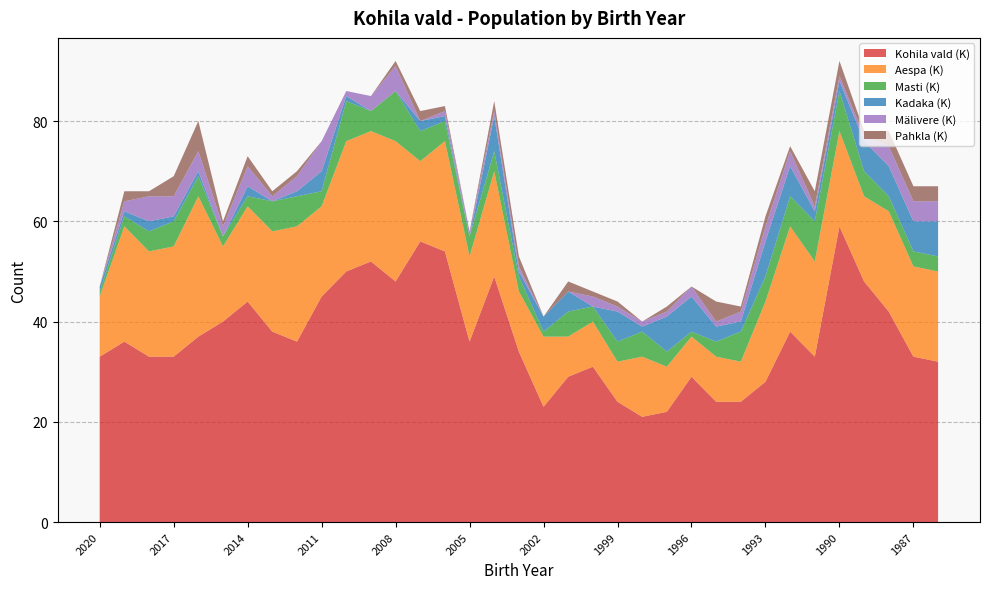

Reading left to right, extract all data points from this chart.

Kohila vald (K): 33	36	33	33	37	40	44	38	36	45	50	52	48	56	54	36	49	34	23	29	31	24	21	22	29	24	24	28	38	33	59	48	42	33	32
Aespa (K): 12	23	21	22	28	15	19	20	23	18	26	26	28	16	22	17	21	12	14	8	9	8	12	9	8	9	8	16	21	19	19	17	20	18	18
Masti (K): 1	2	4	5	4	2	2	6	6	3	8	4	10	6	4	4	4	3	1	5	3	4	5	3	1	3	6	5	6	8	8	5	3	3	3
Kadaka (K): 1	1	2	1	1	0	2	0	1	4	1	0	0	2	1	0	7	1	3	4	0	6	1	7	7	3	2	7	6	2	2	6	6	6	7
Mälivere (K): 0	2	5	4	4	2	4	1	3	6	1	3	5	0	1	1	1	1	0	0	2	1	1	1	2	1	2	3	3	1	1	1	4	4	4
Pahkla (K): 0	2	1	4	6	1	2	1	1	0	0	0	1	2	1	0	2	2	0	2	1	1	0	1	0	4	1	2	1	3	3	1	3	3	3